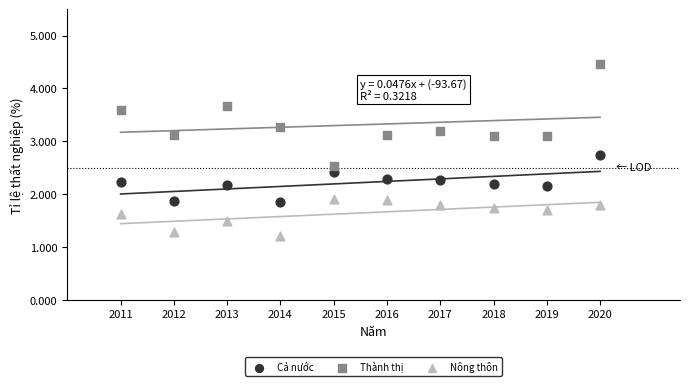

In the Nông thôn series, what Y value is closest to 1?

1.2